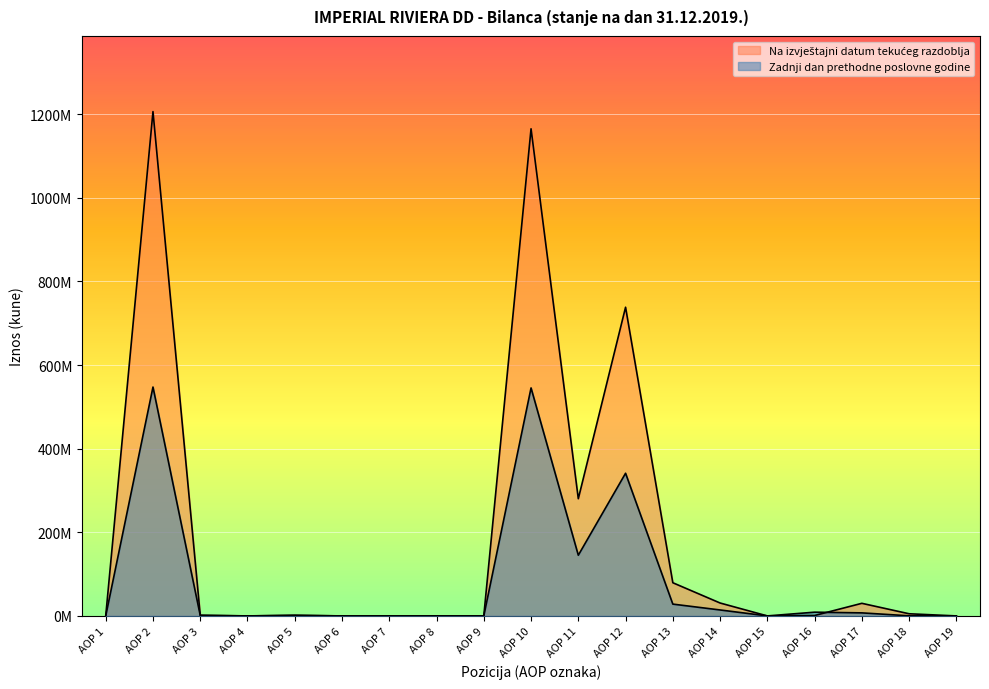

Reading left to right, list all the values displayed in this chart.

Zadnji dan prethodne poslovne godine: 0	547394749	1107516	0	1106691	0	0	825	0	545282209	145146101	341205863	28226361	14236717	0	8940285	7270821	256061	0
Na izvještajni datum tekućeg razdoblja: 0	1206158914	1629551	0	1599541	0	0	30010	0	1165035986	280299962	738260663	79339886	30880305	0	989821	30132094	5133255	0